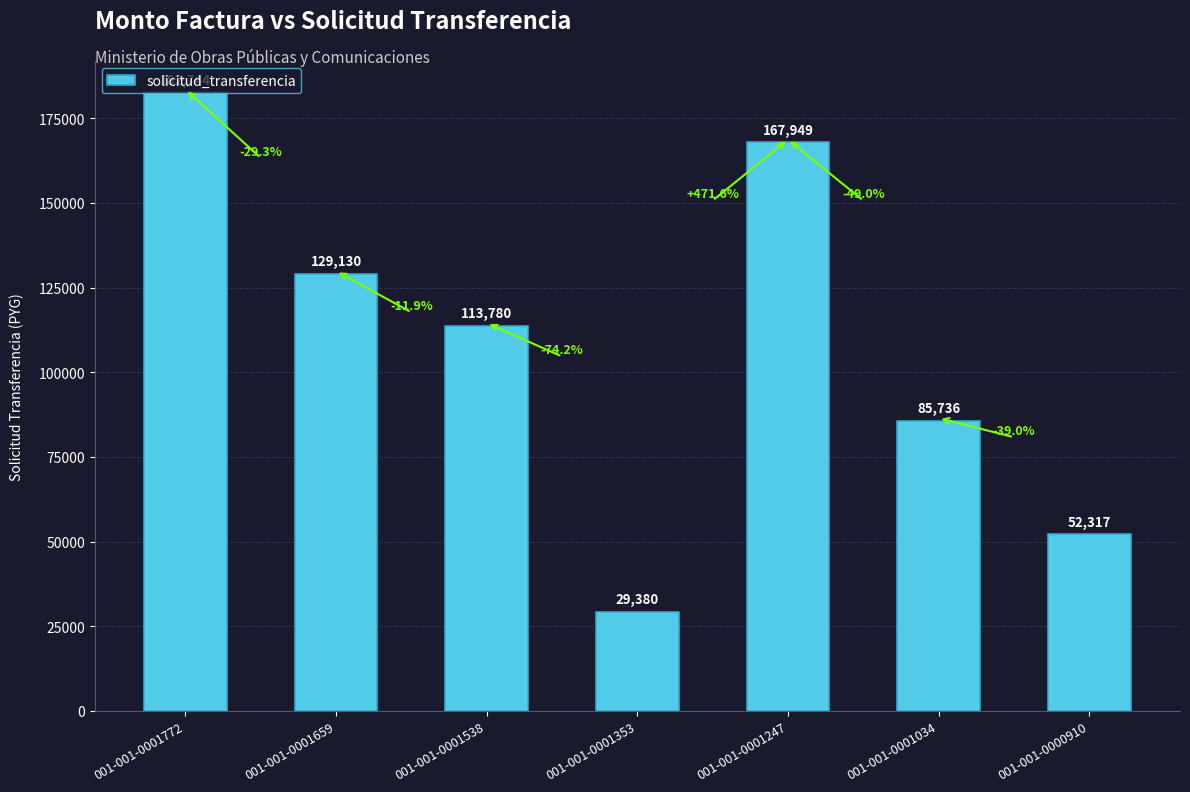

What is the difference between the values at 001-001-0001538 and 001-001-0001034?

28044